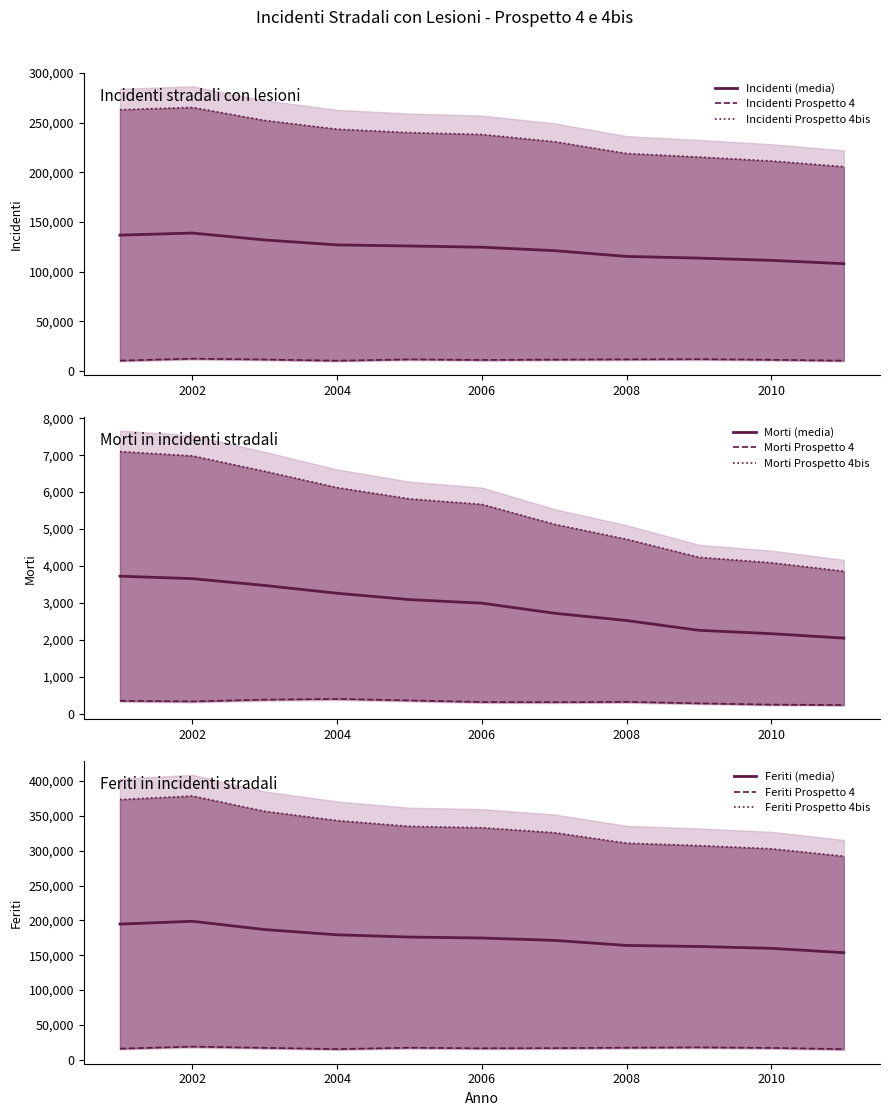

The value of Morti (media) at 2008 is 2527.0. True or false?

True